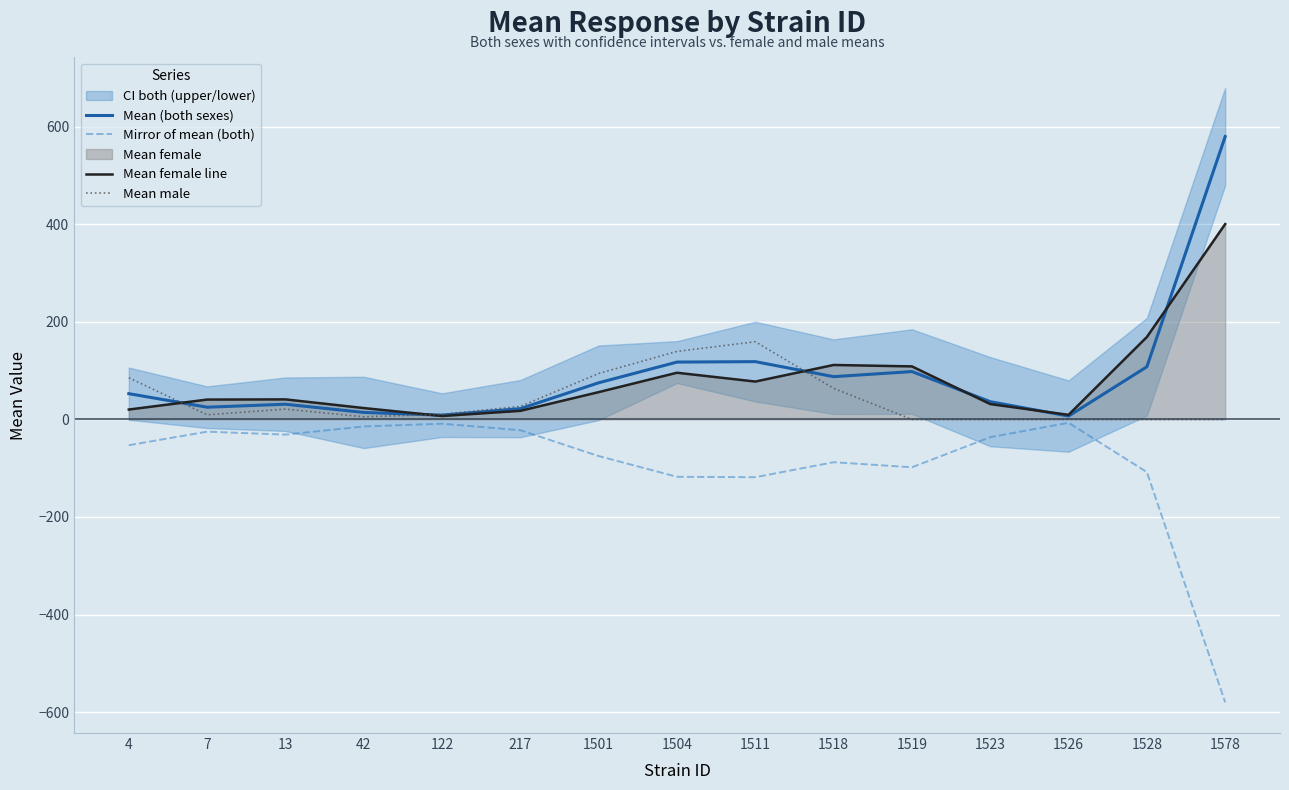

How many interior local valleys does the Mirror of mean (both) series have?

3